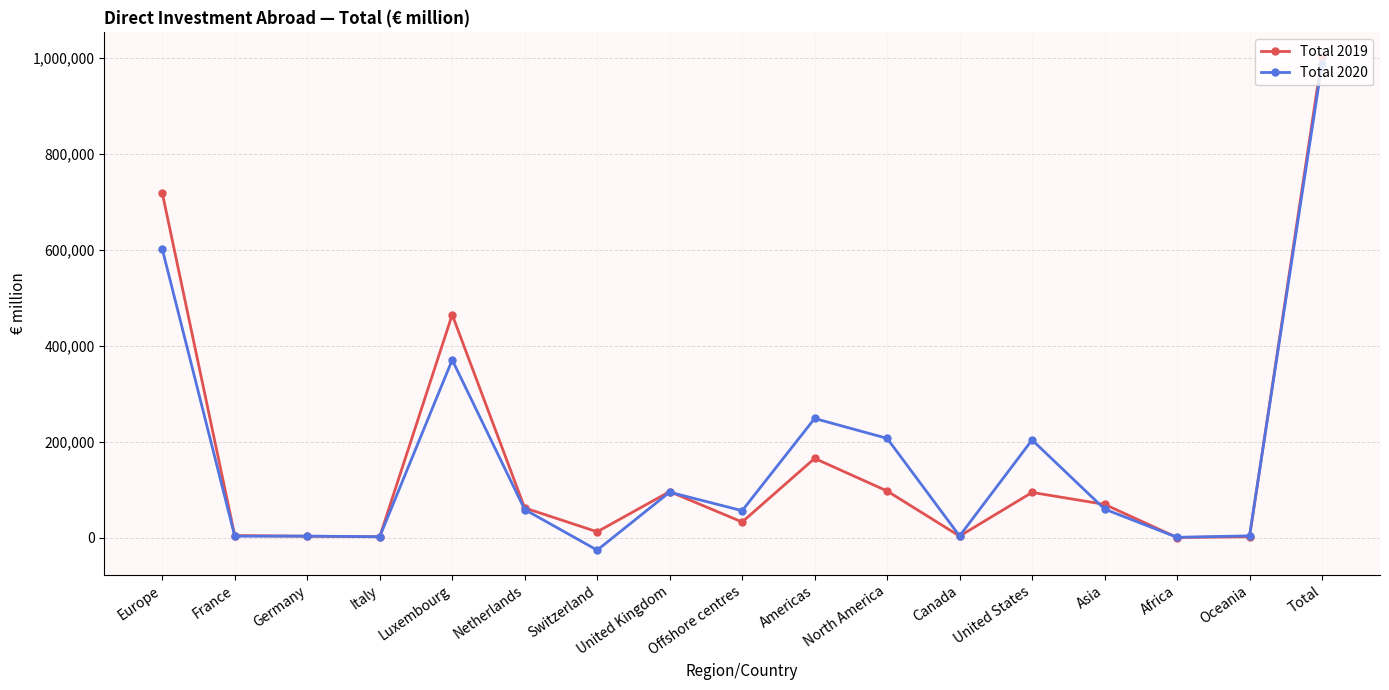

In Total 2020, how many points are lower than both neighbors (excluding endpoints)?

6